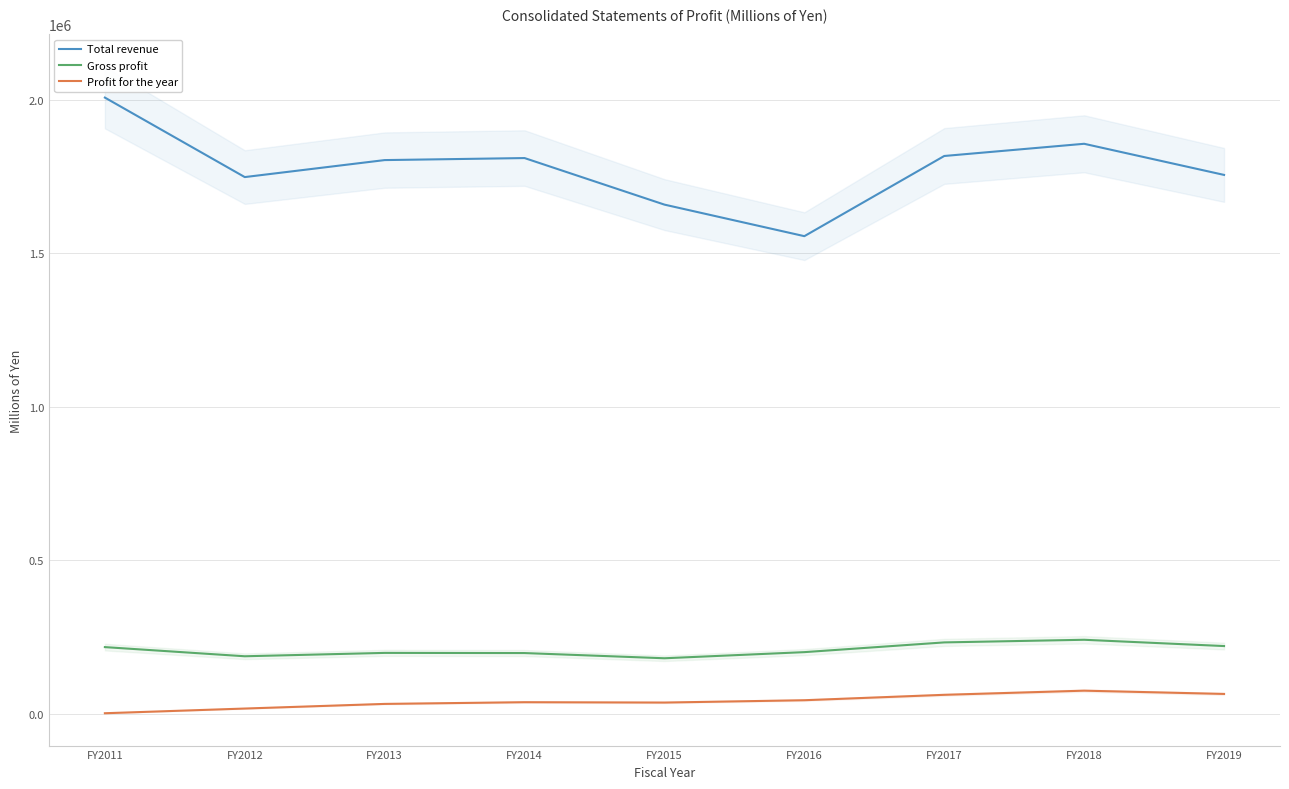

The Profit for the year series shows 64573 at FY2019. True or false?

True